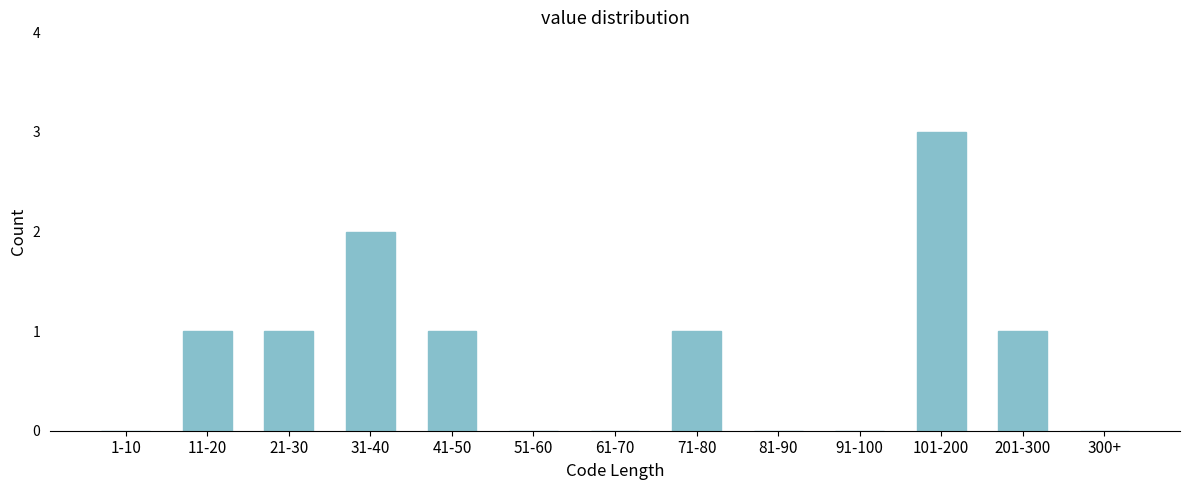

Reading right to left, what are all the values shown in this chart?

300+=0	201-300=1	101-200=3	91-100=0	81-90=0	71-80=1	61-70=0	51-60=0	41-50=1	31-40=2	21-30=1	11-20=1	1-10=0